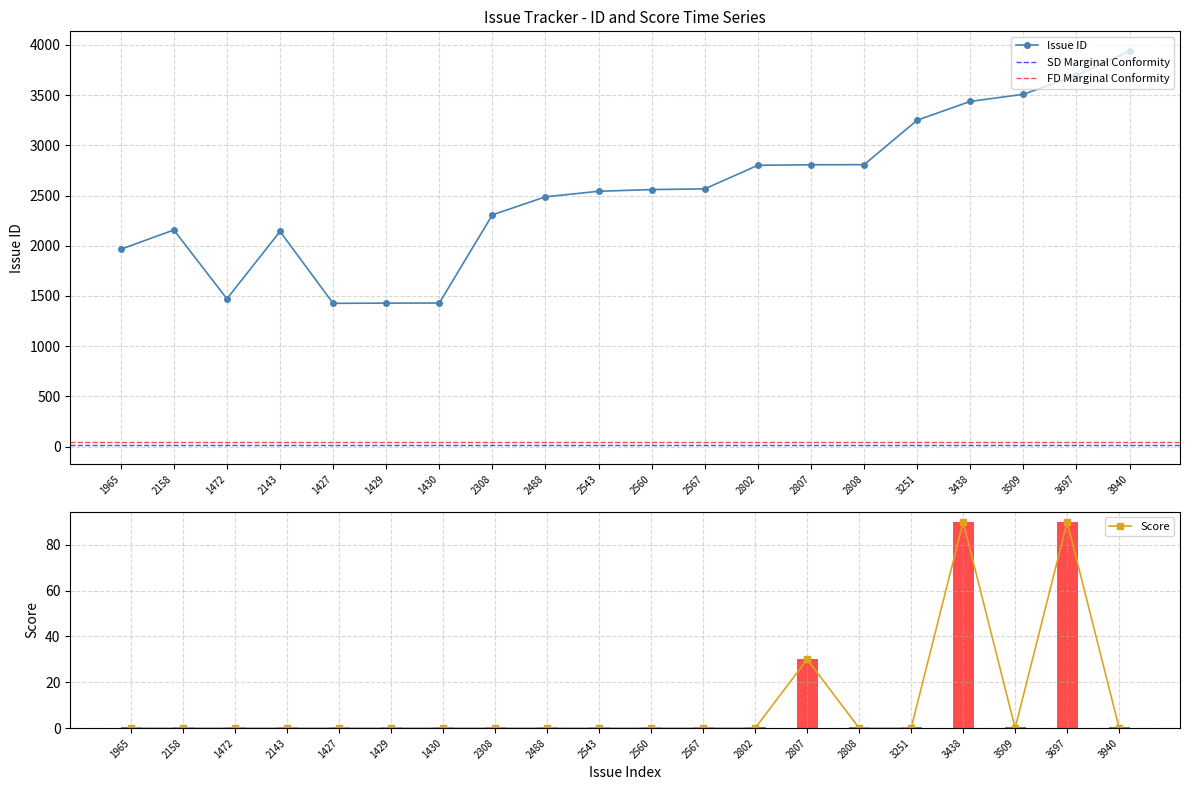

Where is # nearest to the value 2683?

2567